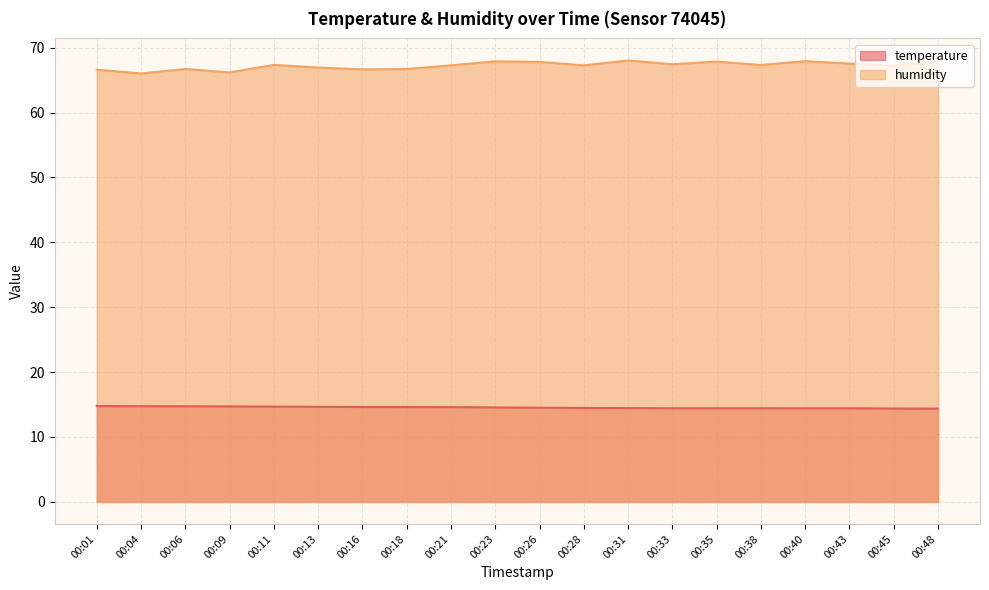

How many data points in humidity are above 67?

13